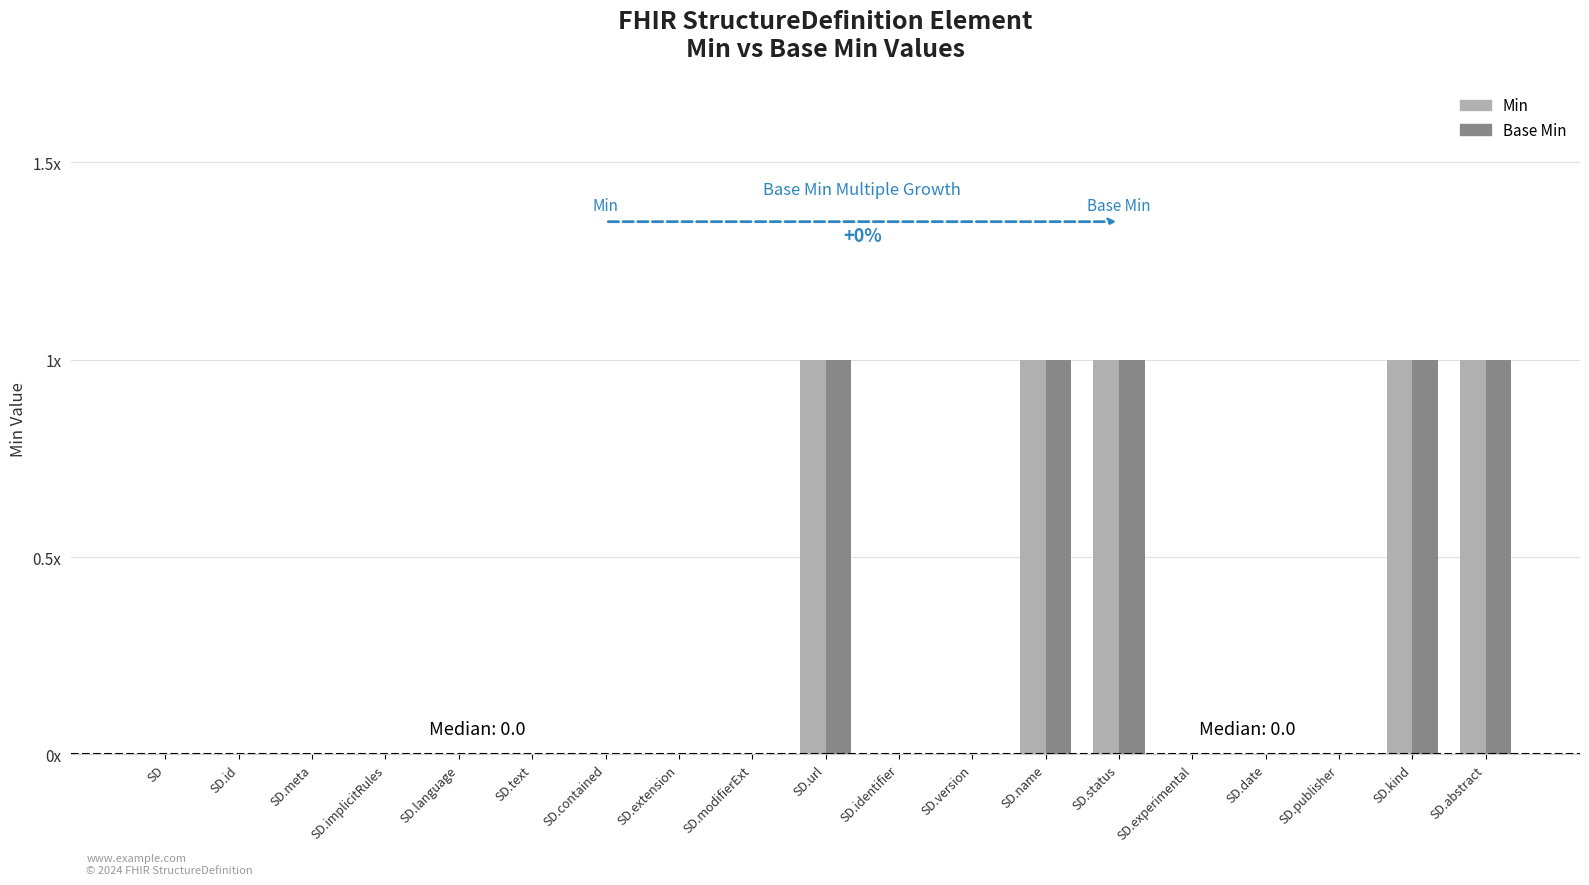

Is it true that Min equals 1 at SD.status?

False